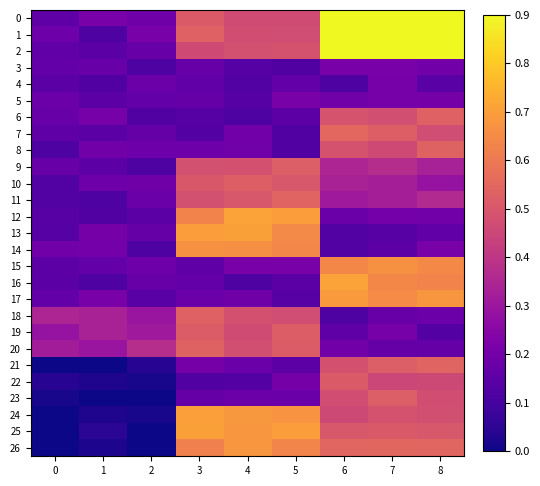

Between 2 and 4, which series saw the biggest shift?

26